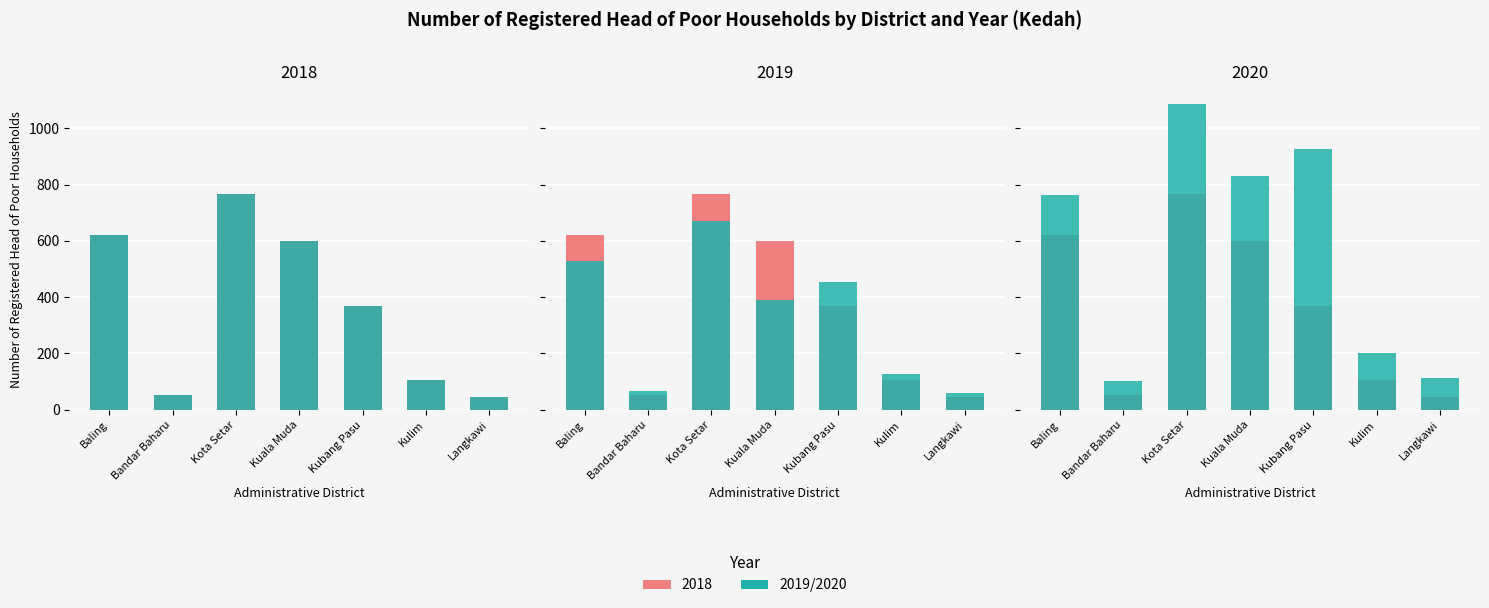

Reading right to left, extract all data points from this chart.

2018: Langkawi=44	Kulim=105	Kubang Pasu=368	Kuala Muda=598	Kota Setar=766	Bandar Baharu=52	Baling=621
2019: Langkawi=59	Kulim=126	Kubang Pasu=453	Kuala Muda=391	Kota Setar=670	Bandar Baharu=65	Baling=528
2020: Langkawi=114	Kulim=201	Kubang Pasu=927	Kuala Muda=832	Kota Setar=1085	Bandar Baharu=102	Baling=764